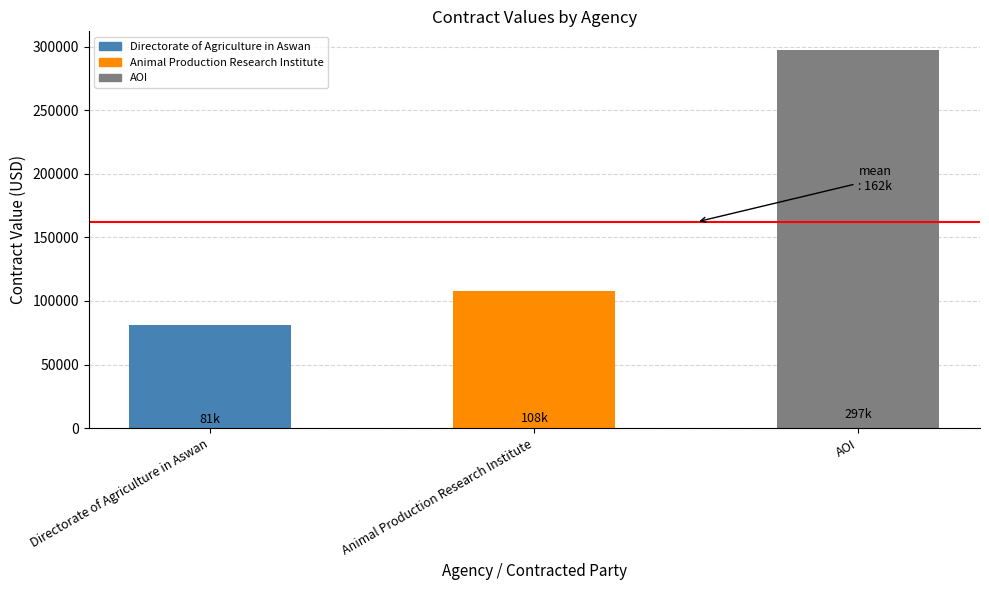

Which has a higher value, Directorate of Agriculture in Aswan or Animal Production Research Institute?

Animal Production Research Institute